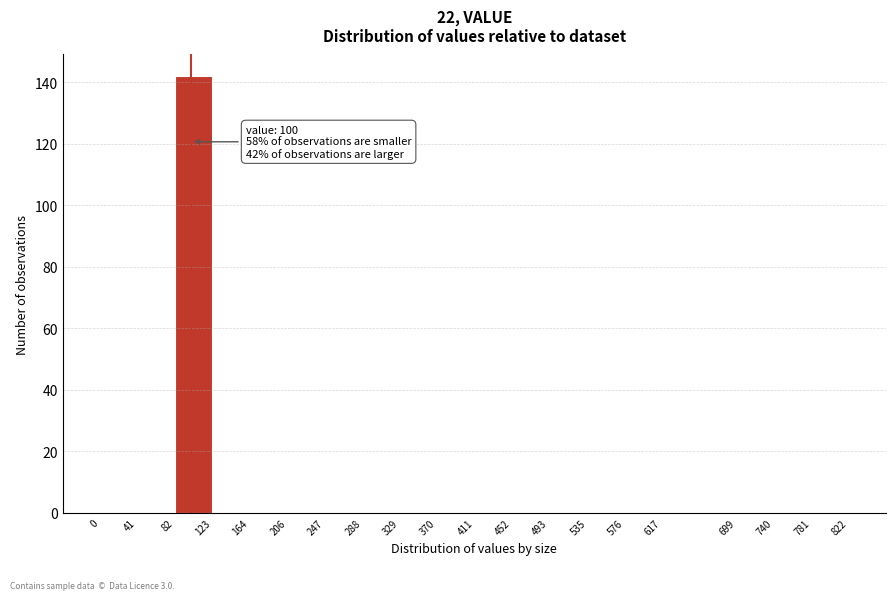

Over which range of the x-axis is the bar tallest?

82 to 123